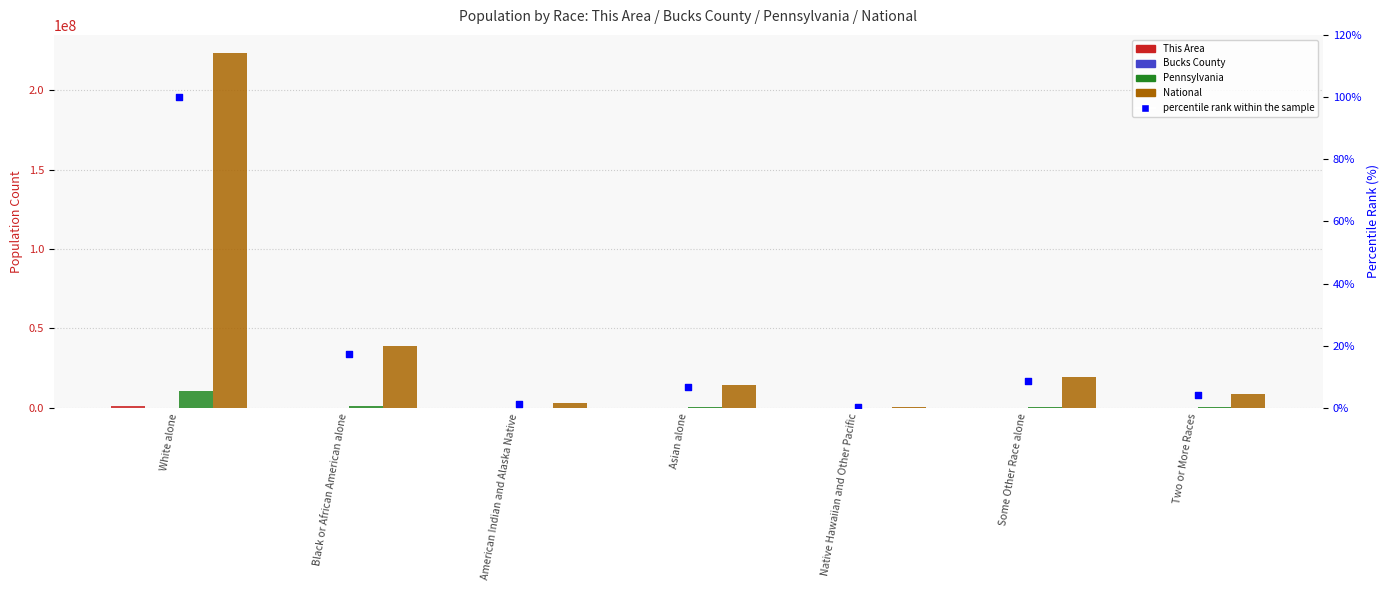

At which category is the sum across all series the highest?

White alone